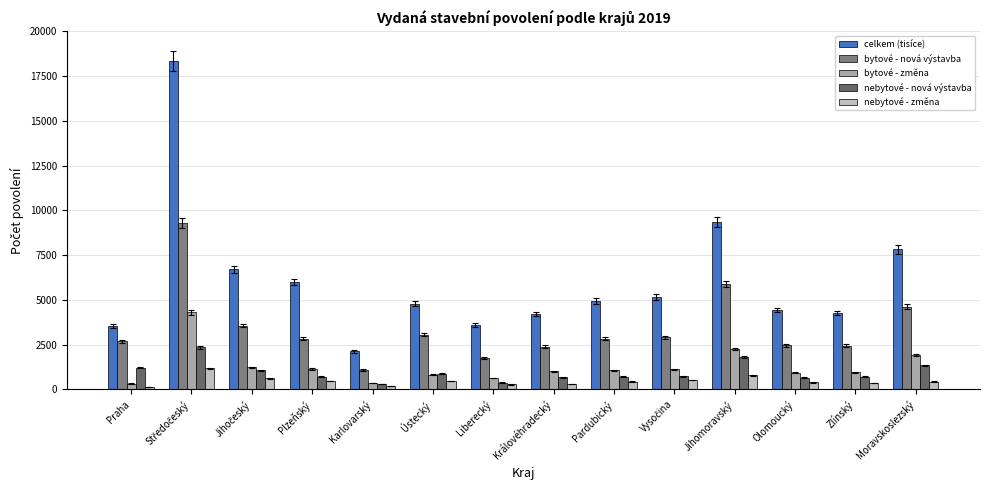

How many data points does each series have?

14